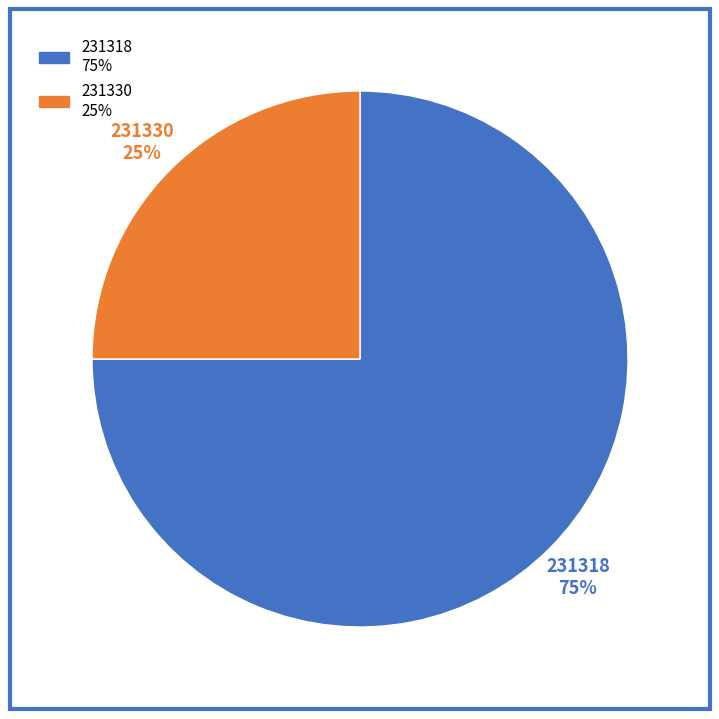

Which category has the smallest portion of the pie?

231330